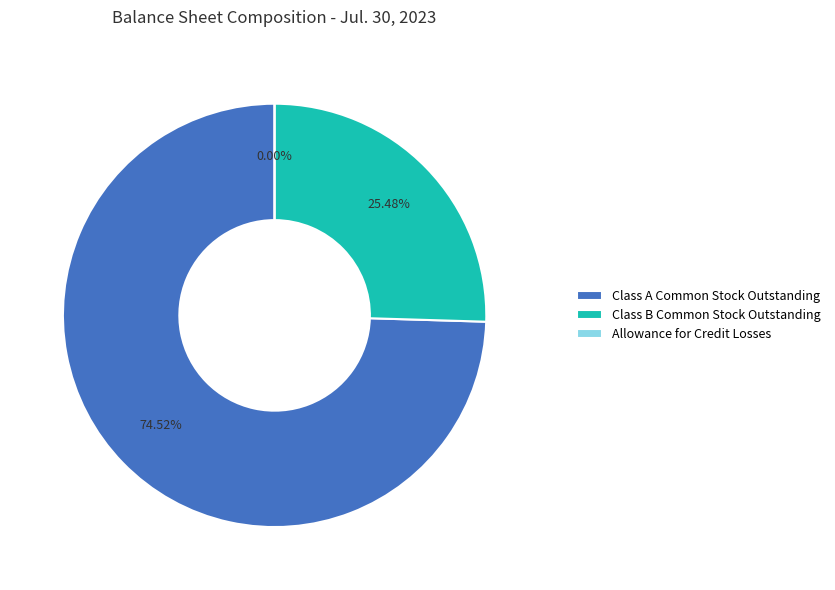

What percentage do Class B Common Stock Outstanding and Allowance for Credit Losses together represent?

25.5%